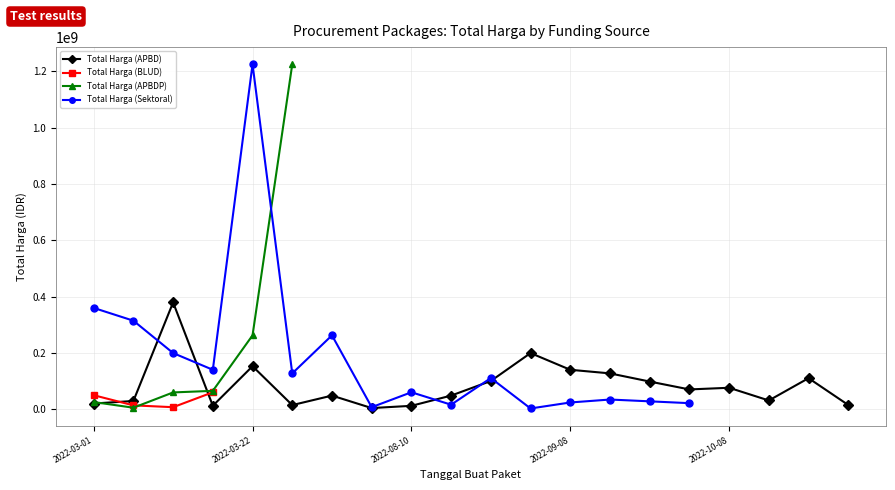

True or false: Total Harga (APBD) has more than 0 points higher than both neighbors.

True